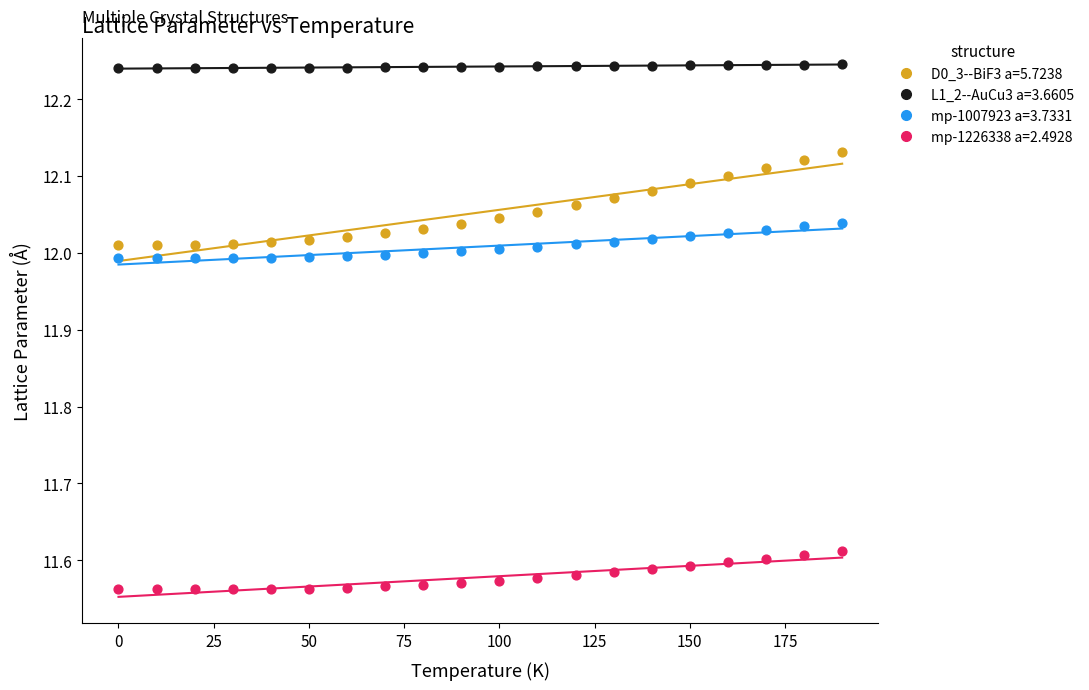

Which series contains the lowest Y value?

mp-1226338 a=2.4928